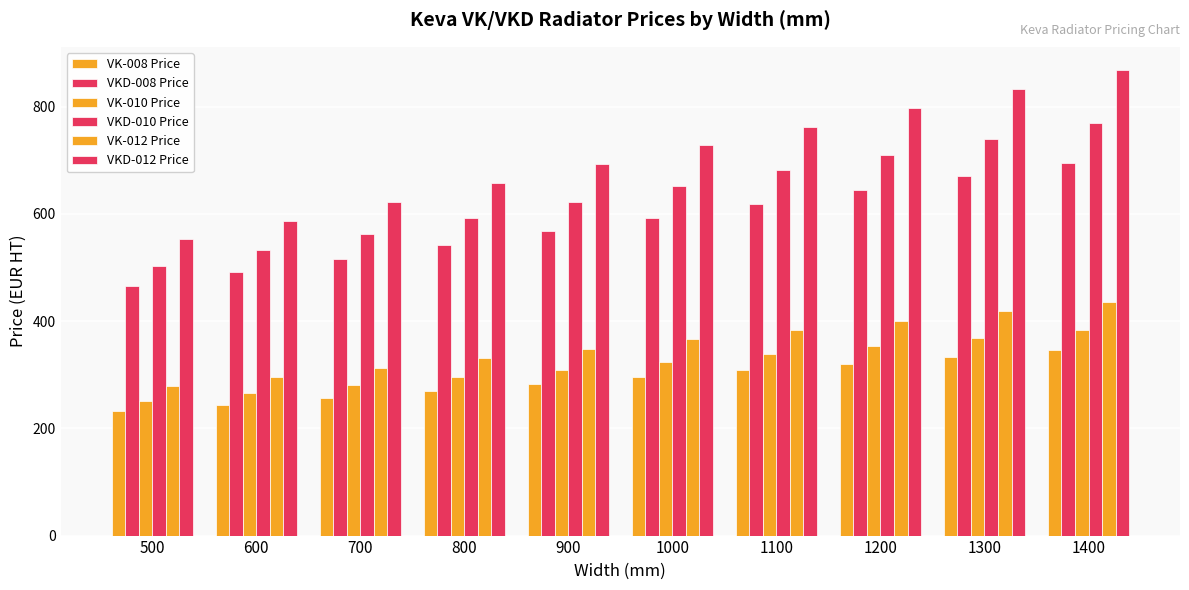

How many values in the VKD-008 Price series exceed 593?

5